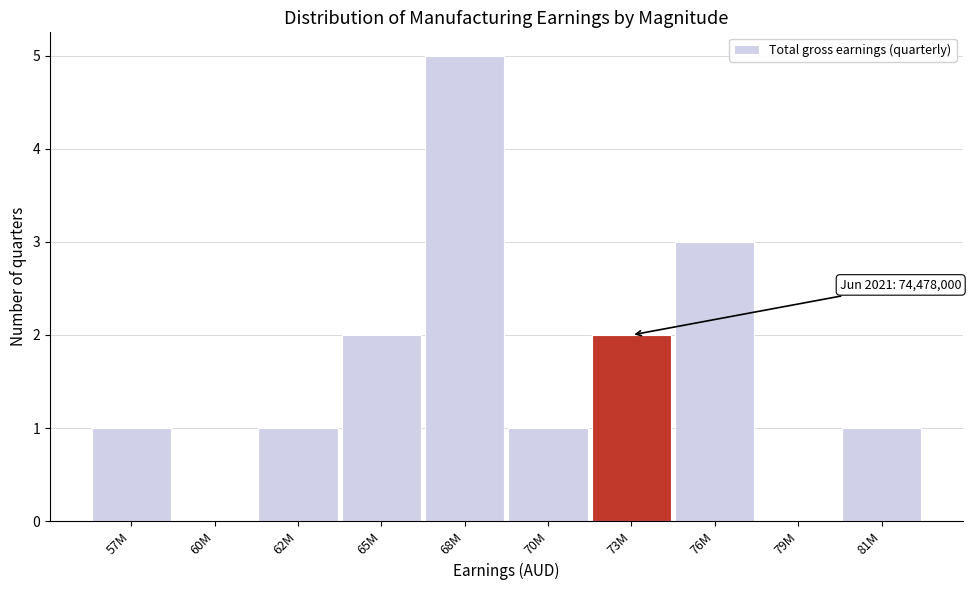

Reading right to left, transcribe all the data shown in this chart.

81M=1	79M=0	76M=3	73M=2	70M=1	68M=5	65M=2	62M=1	60M=0	57M=1